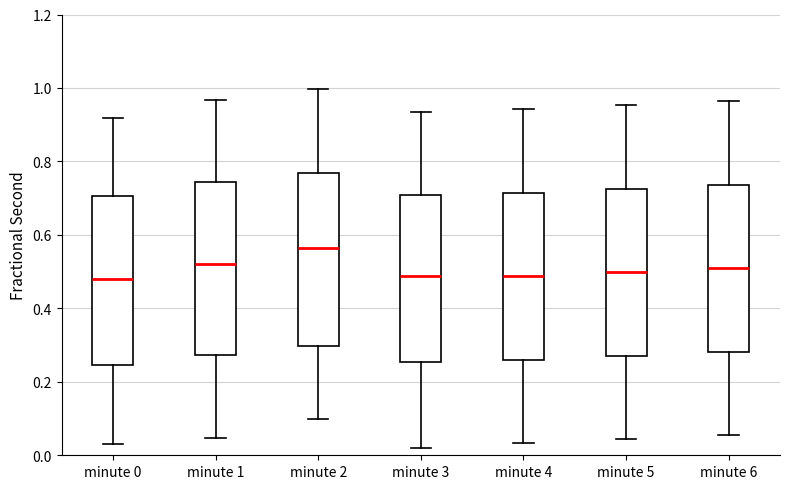

Reading left to right, transcribe this box plot: for each box, give where its median line is, the range the box spans, and where its two whiskers end, as read against the y-axis. The values are not printed on the chart, so give them approximately, as read against the axis.

minute 0: median 0.48, box 0.24 to 0.70, whiskers 0.04 to 0.92
minute 1: median 0.52, box 0.28 to 0.74, whiskers 0.04 to 0.96
minute 2: median 0.56, box 0.30 to 0.76, whiskers 0.10 to 1.00
minute 3: median 0.48, box 0.26 to 0.70, whiskers 0.02 to 0.94
minute 4: median 0.48, box 0.26 to 0.72, whiskers 0.04 to 0.94
minute 5: median 0.50, box 0.28 to 0.72, whiskers 0.04 to 0.96
minute 6: median 0.50, box 0.28 to 0.74, whiskers 0.06 to 0.96